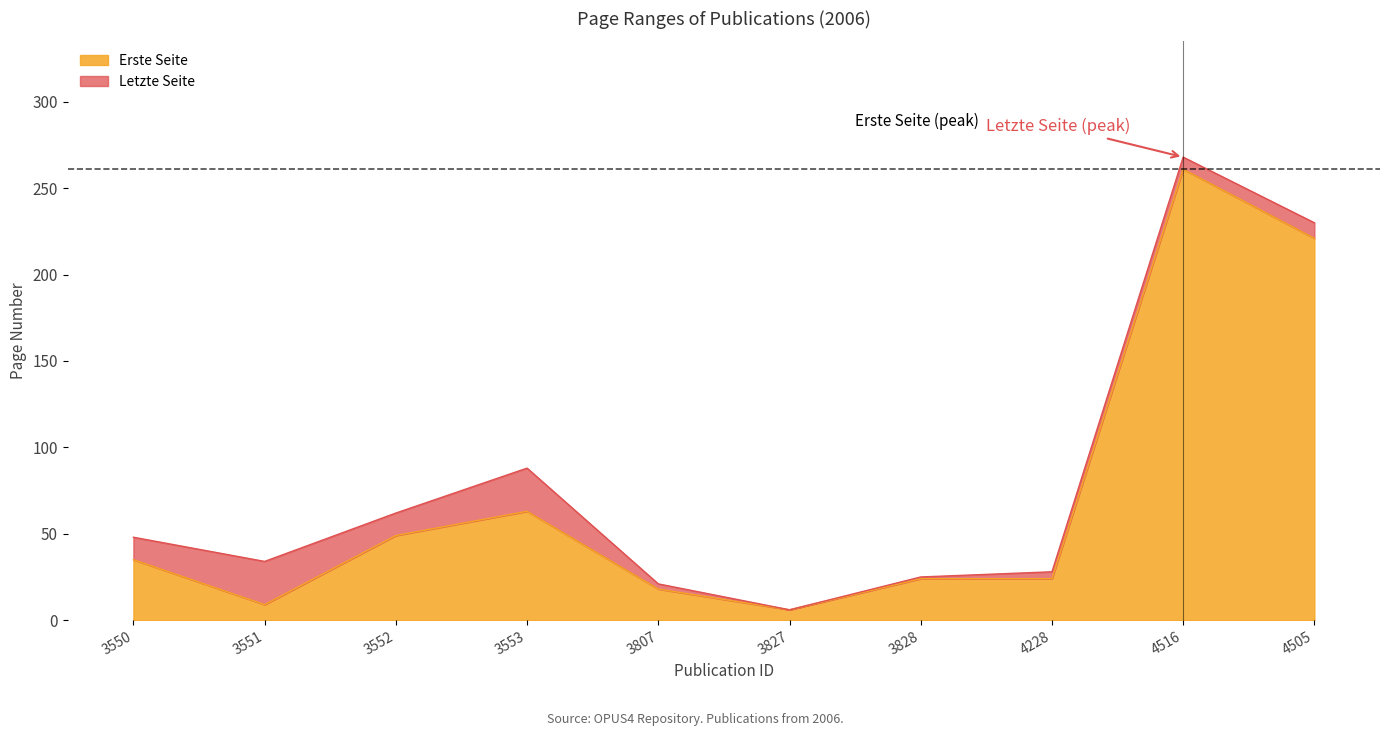

The value of Erste Seite at 3550 is 35. True or false?

True